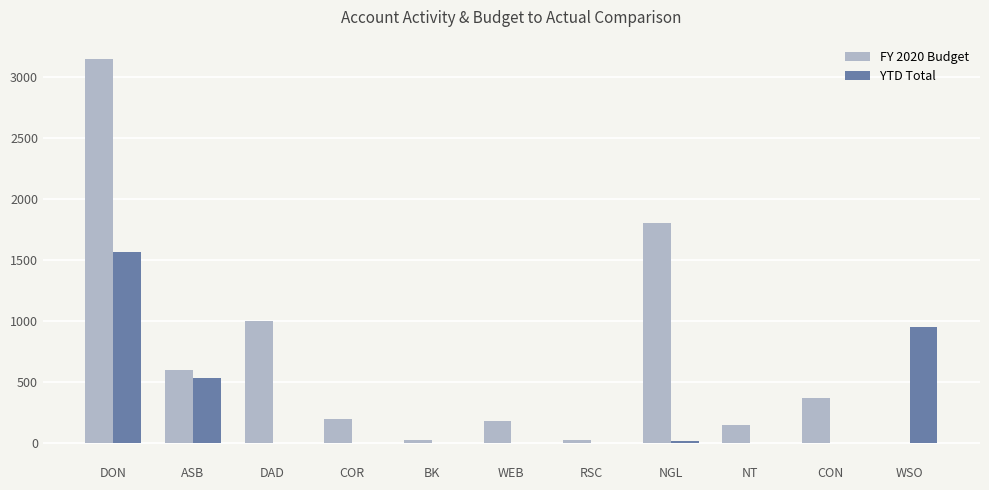

At which category is the sum across all series the highest?

DON